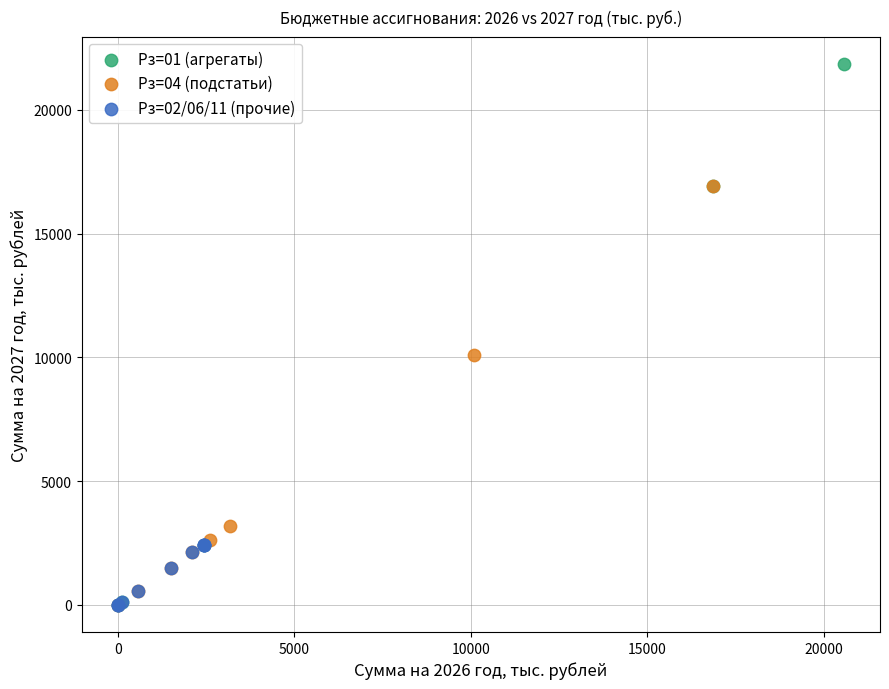

Which series has the largest Y range (max minus min)?

Рз=01 (агрегаты)